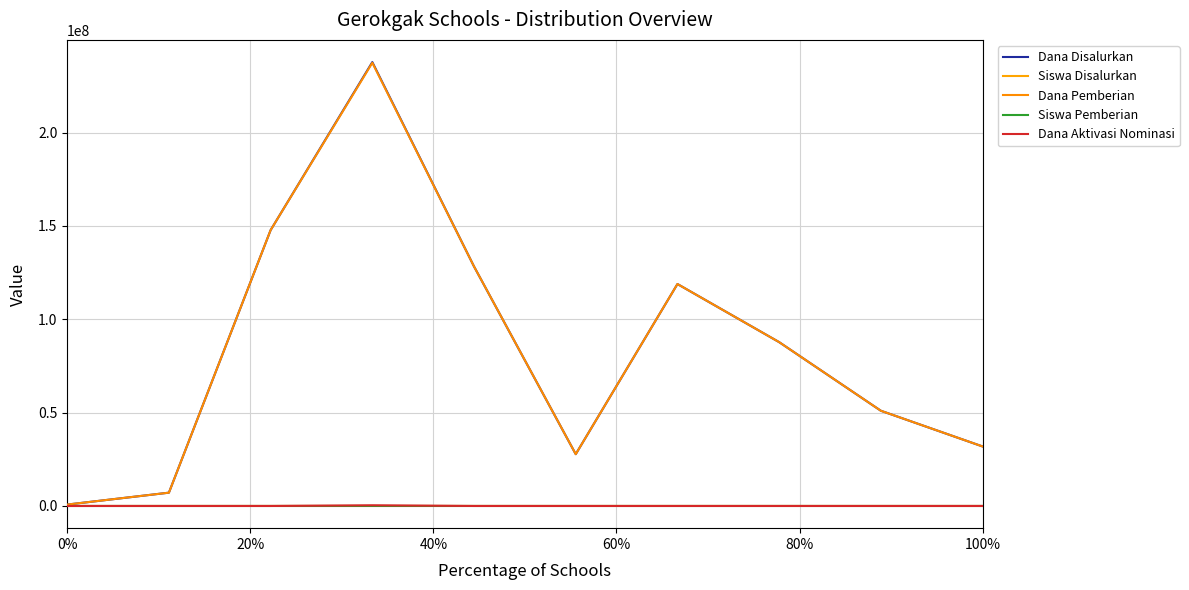

True or false: Dana Disalurkan and Siswa Pemberian cross at least once.

False